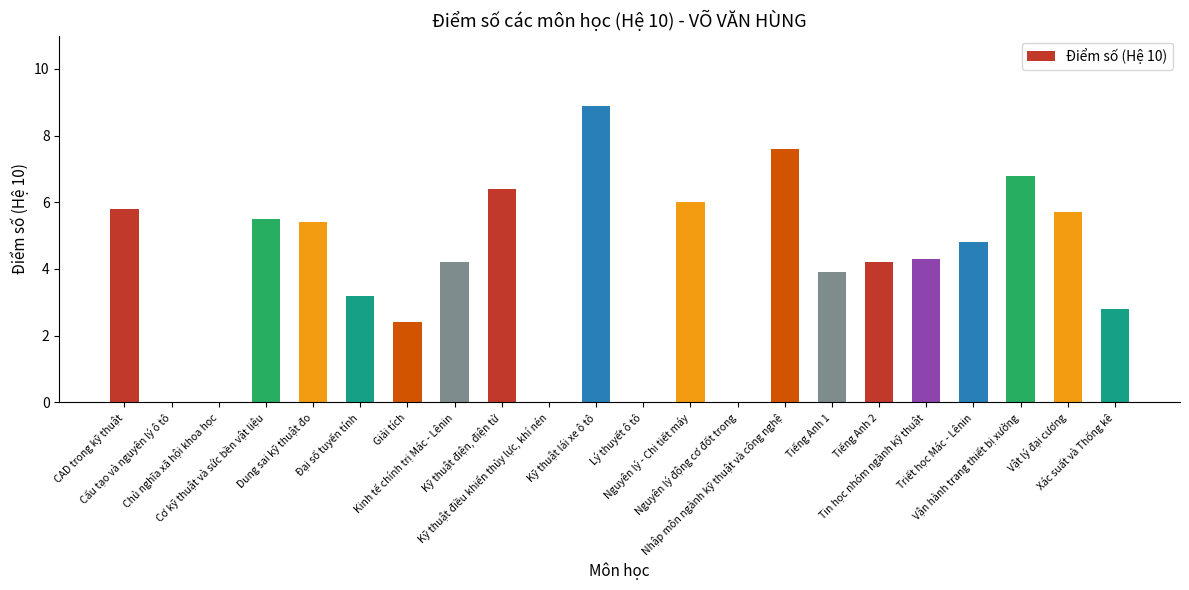

Which has a higher value, Vận hành trang thiết bị xưởng or Cấu tạo và nguyên lý ô tô?

Vận hành trang thiết bị xưởng